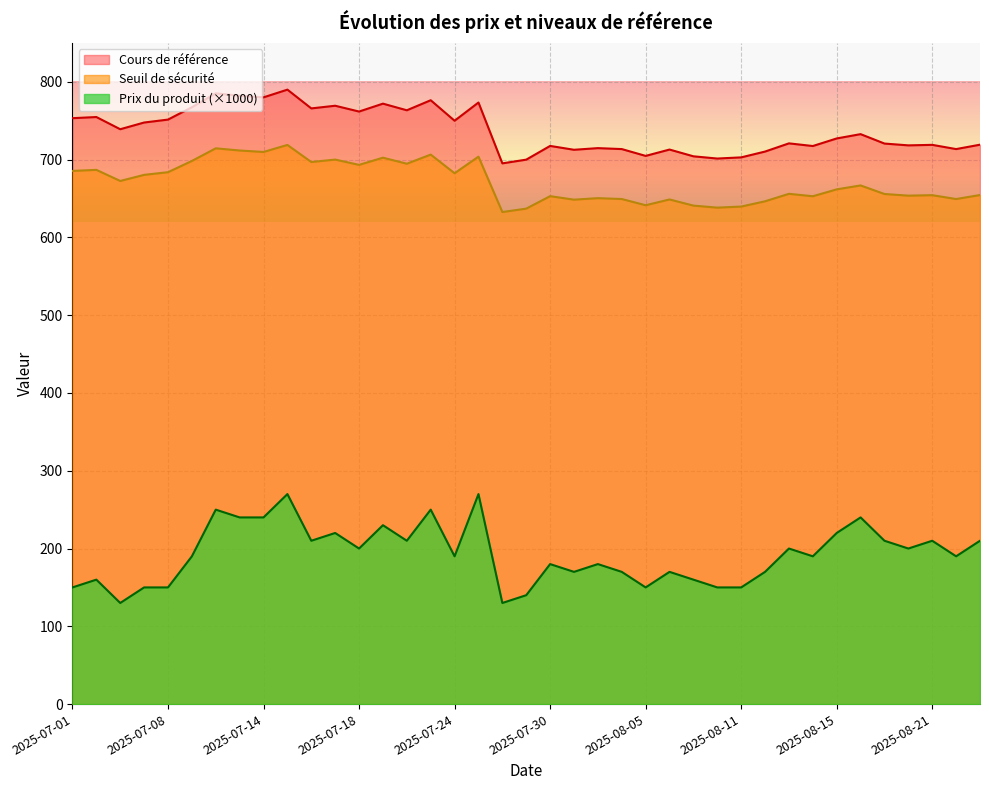

Does the chart display data point markers on the line(s)?

No